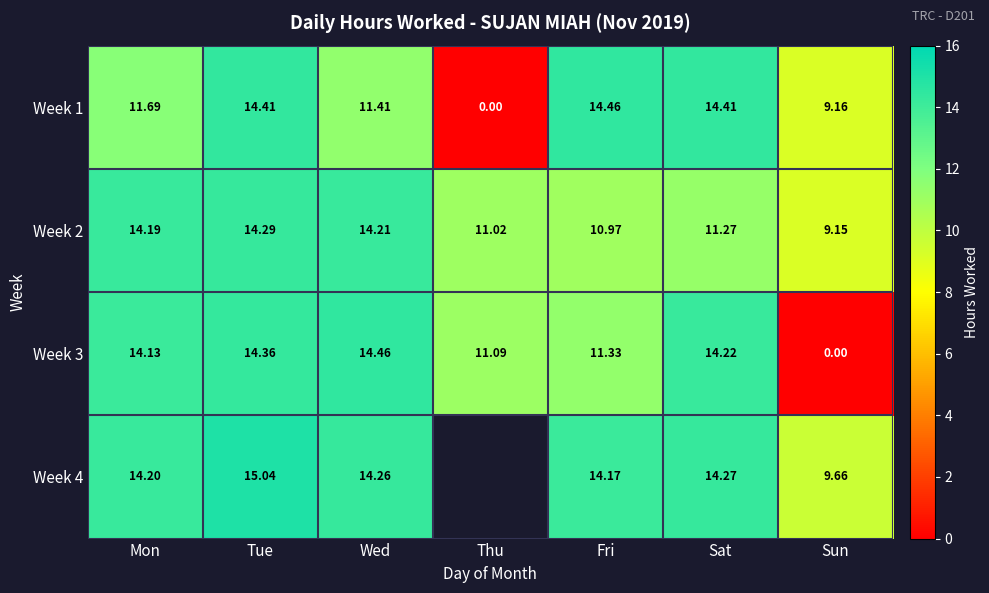

The Week 2 series shows 25.0 at Tue. True or false?

False